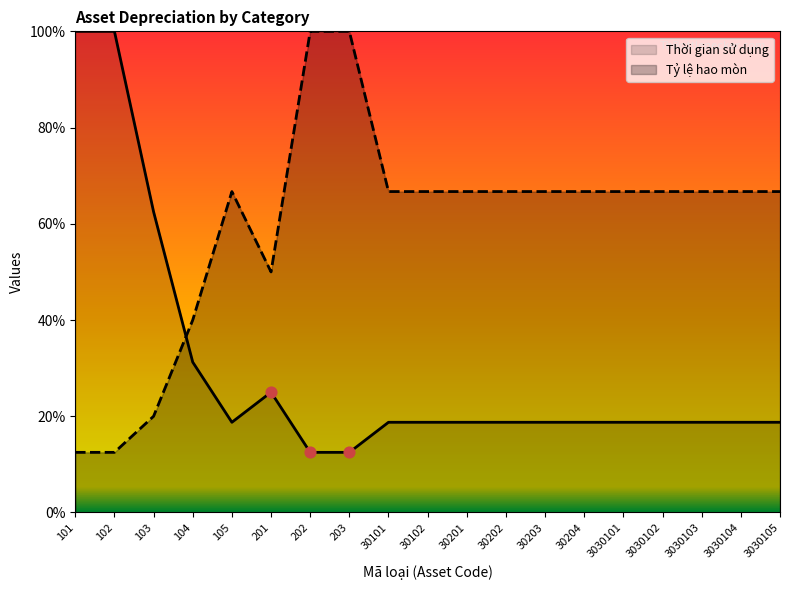

What are all the series names shown in the legend?

Thời gian sử dụng, Tỷ lệ hao mòn